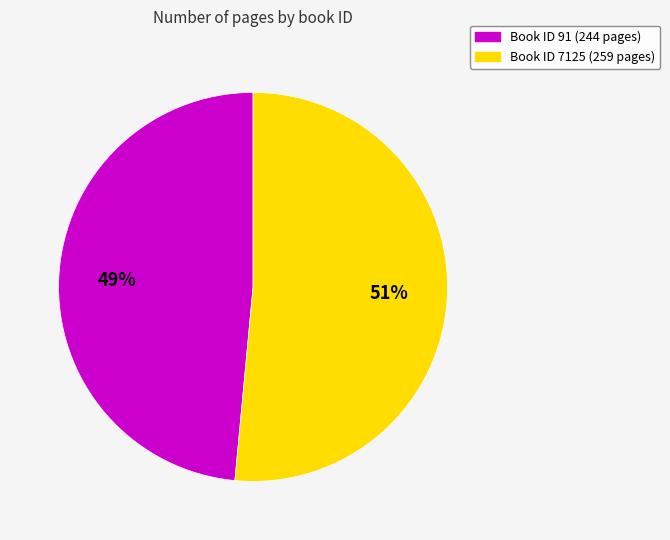

To the nearest percent, what is the average slice percentage?

50%